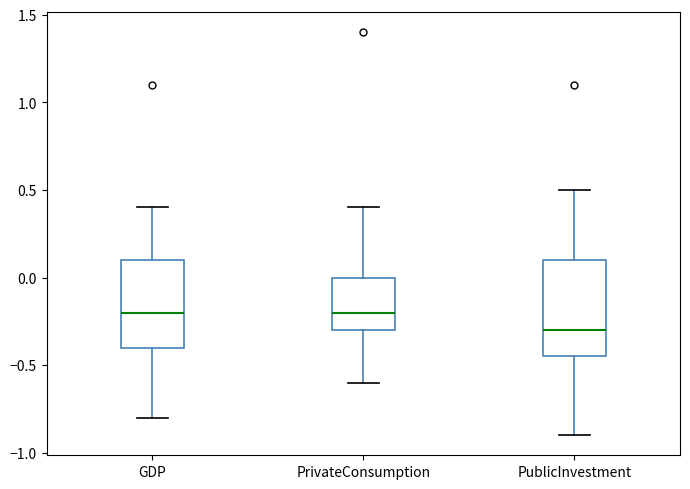

Reading left to right, read every box against the y-axis: the position of its median line, the range the box covers, and the ends of its whiskers. The values are not printed on the chart, so give them approximately, as read against the axis.

GDP: median -0.20, box -0.40 to 0.10, whiskers -0.80 to 0.40
PrivateConsumption: median -0.20, box -0.30 to 0.00, whiskers -0.60 to 0.40
PublicInvestment: median -0.30, box -0.45 to 0.10, whiskers -0.90 to 0.50